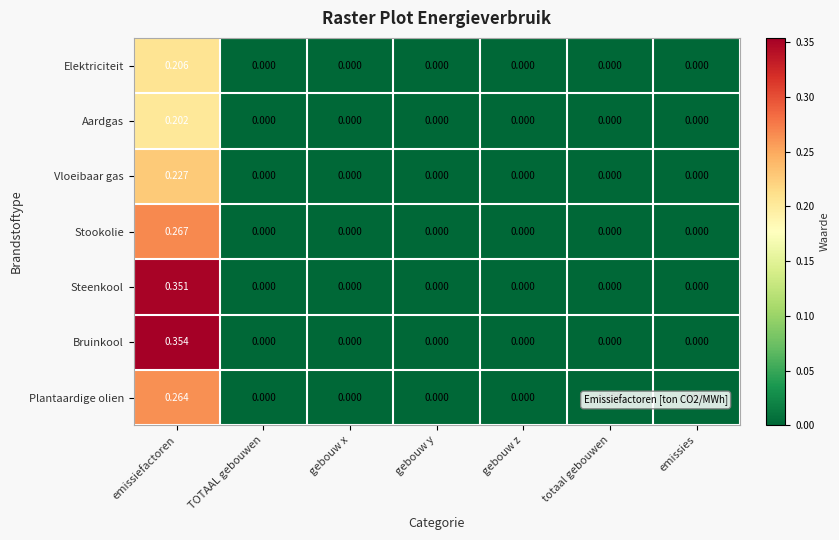

At which category is the sum across all series the highest?

emissiefactoren